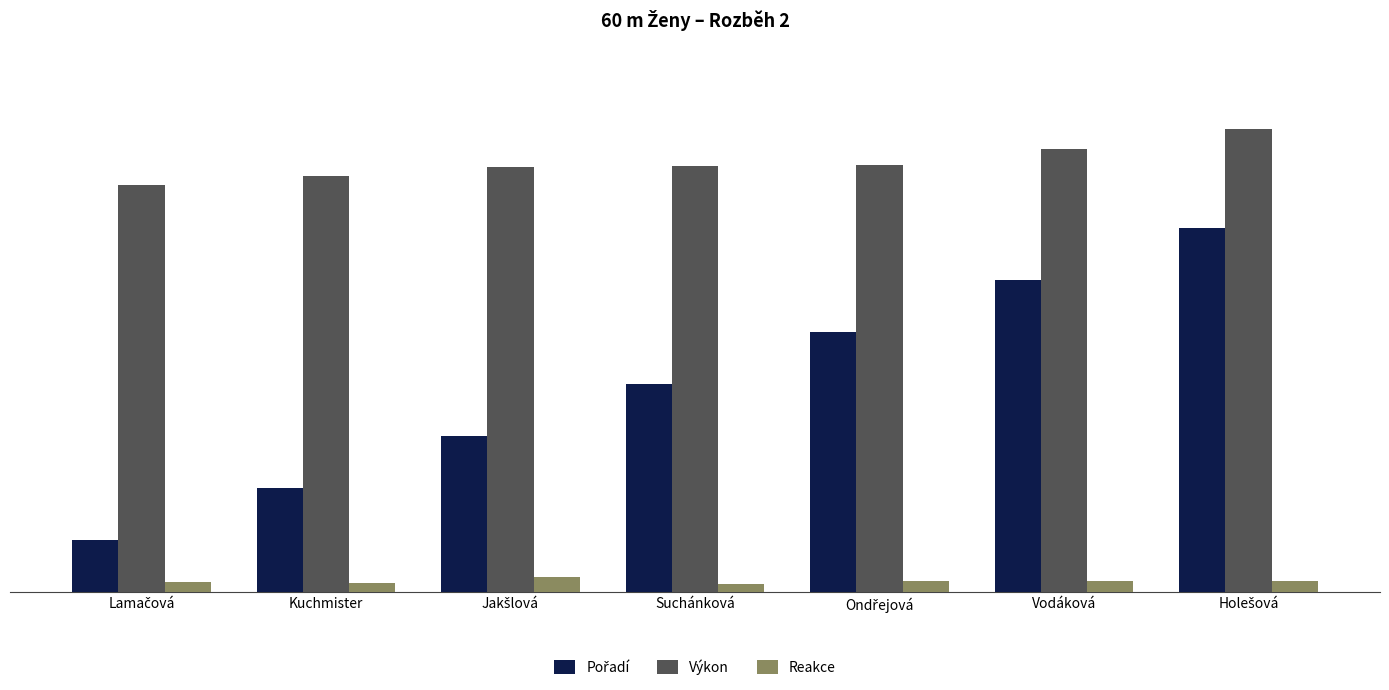

What is the sum of all Reakce values?

1.4